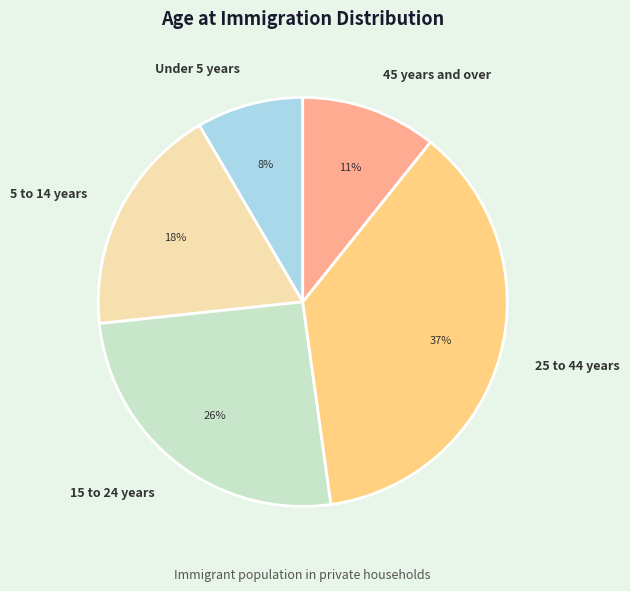

Which slice is the smallest?

Under 5 years